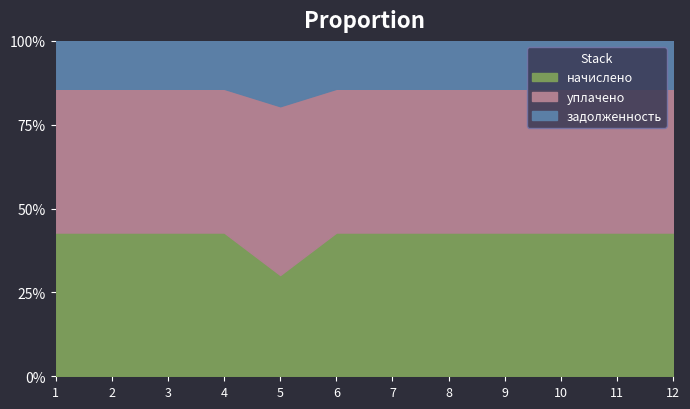

At which category is the sum across all series the highest?

5